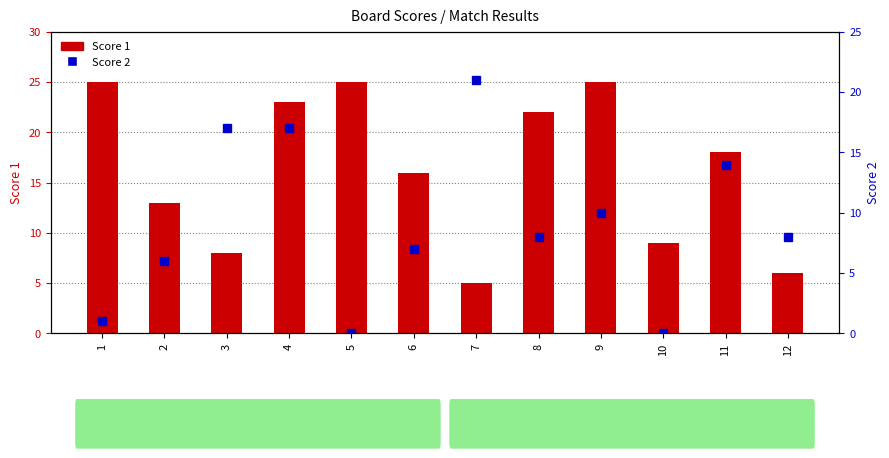

Reading right to left, what are all the values shown in this chart?

Score 1: 6	18	9	25	22	5	16	25	23	8	13	25
Score 2: 8	14	0	10	8	21	7	0	17	17	6	1